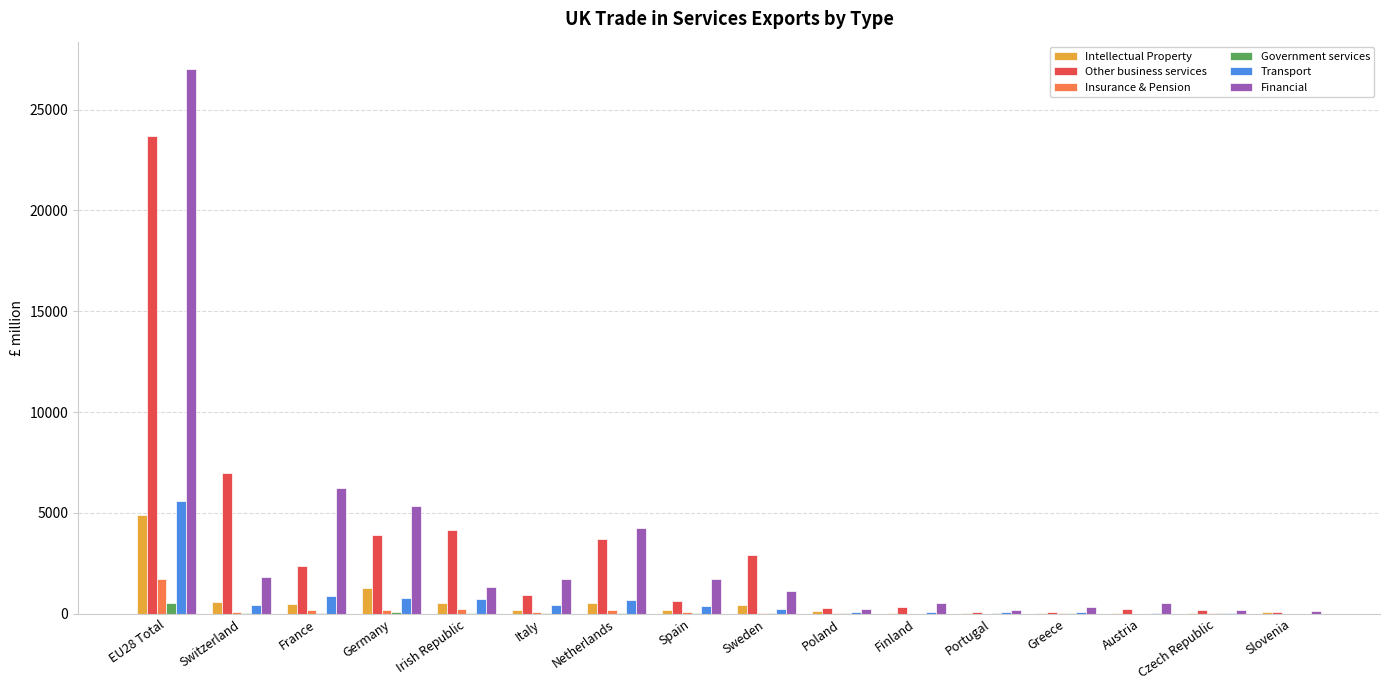

At which category is the sum across all series the highest?

EU28 Total